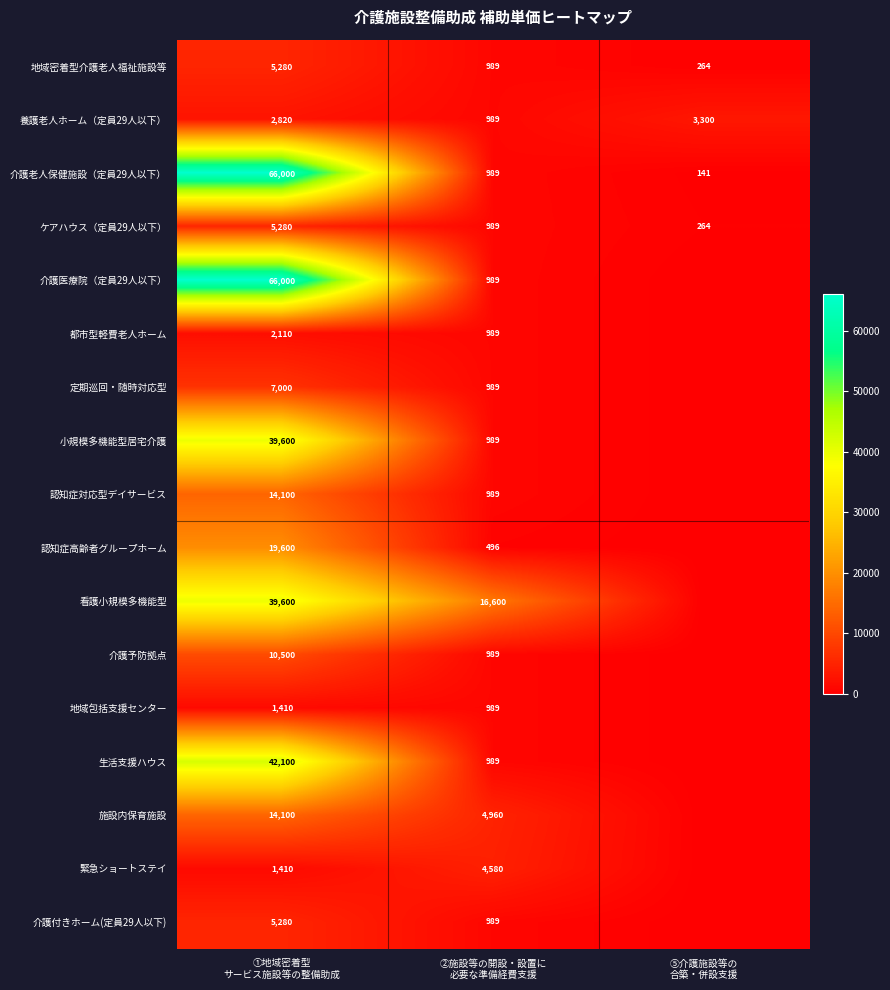

Count the ケアハウス（定員29人以下） values in the range 264 to 5280.

3